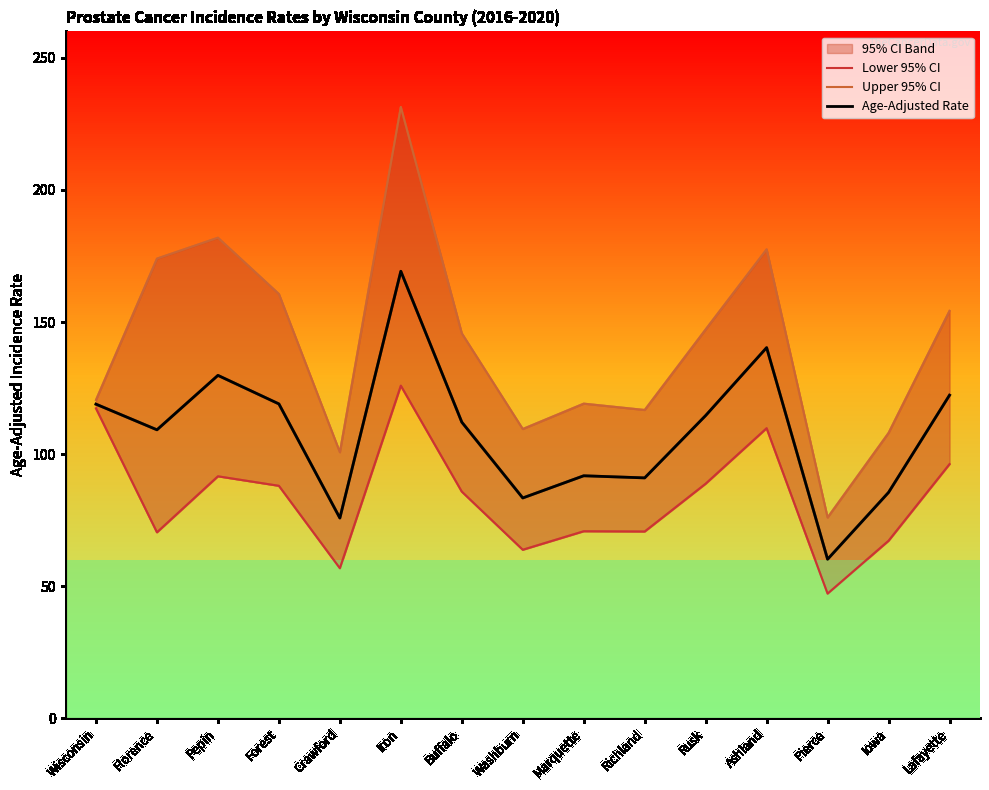

Where is the first local minimum for Lower 95% CI?

Florence